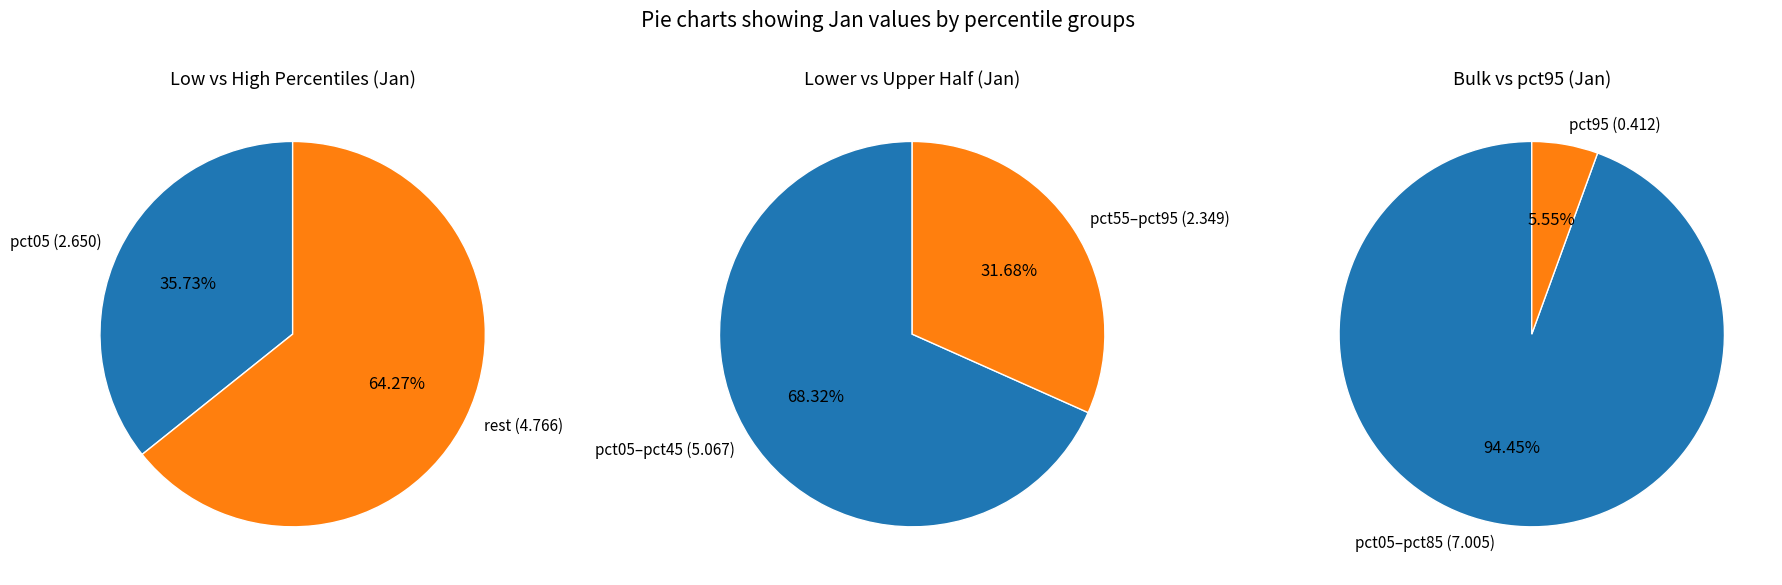

Is pct75 the majority of the pie?

No